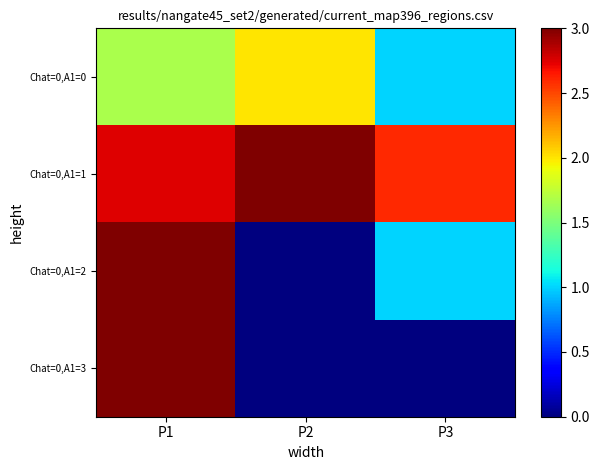

Which series changed the most between P1 and P3?

Chat=0,A1=3